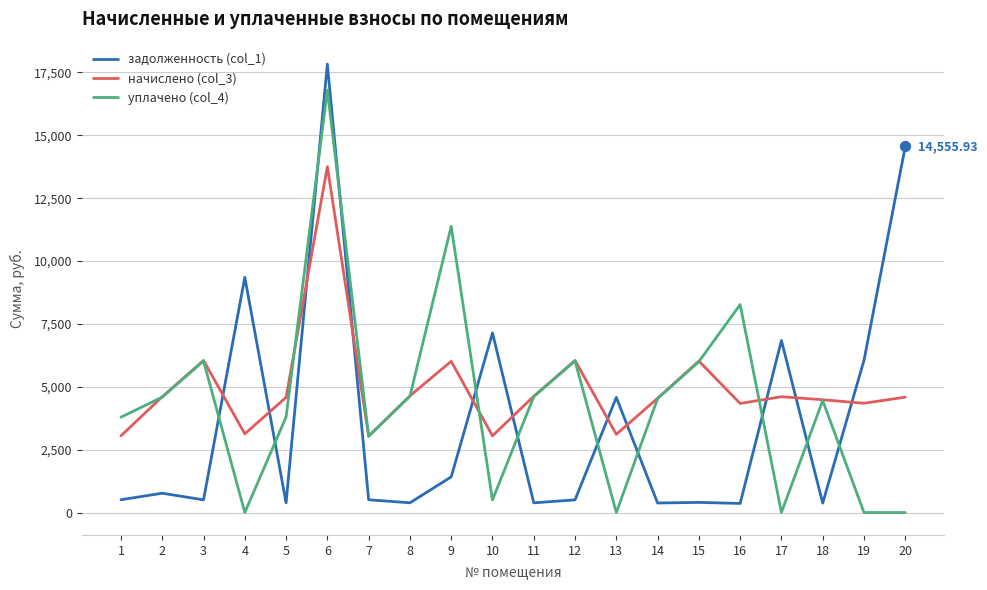

Which series has the largest range (max minus min)?

задолженность (col_1)